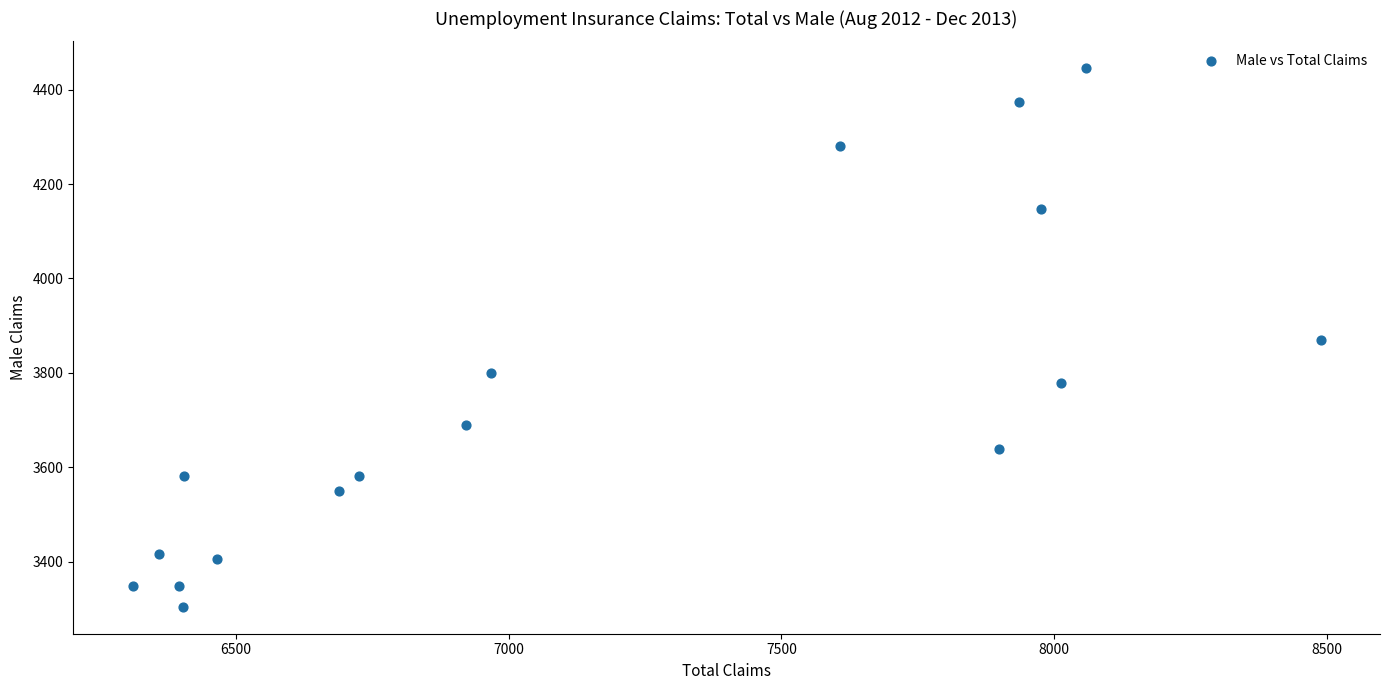

What is the range of X values (max minus min)?

2177